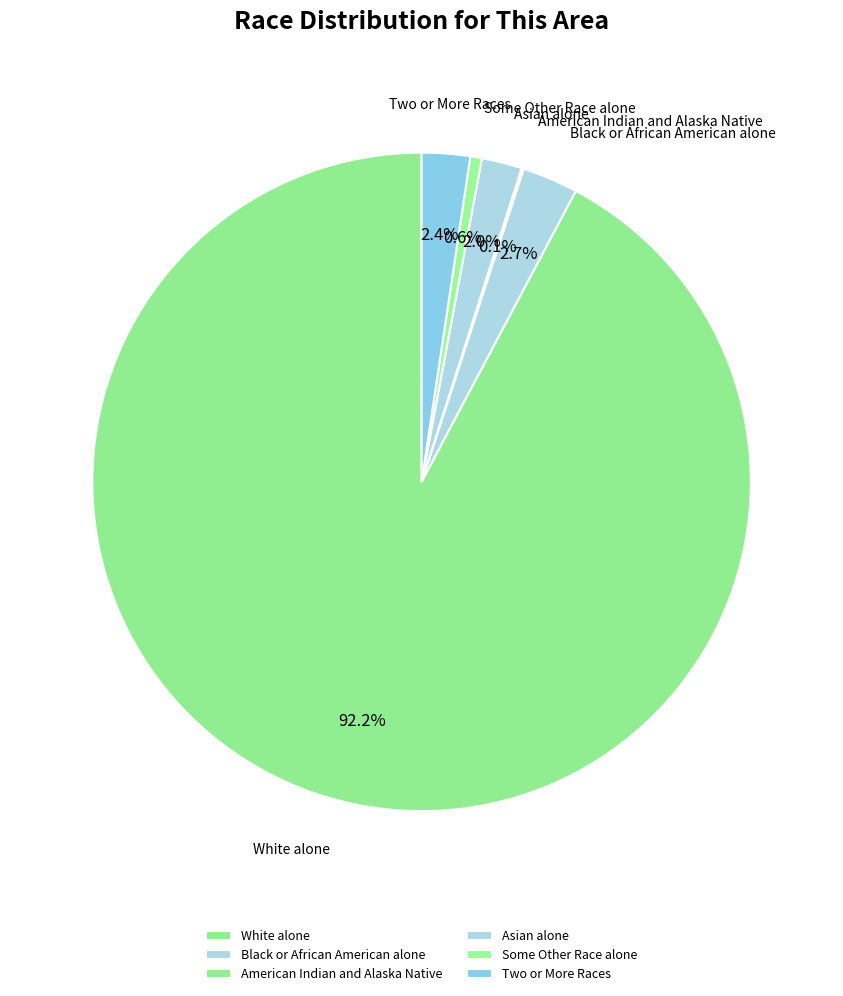

Which has a higher value, White alone or Asian alone?

White alone